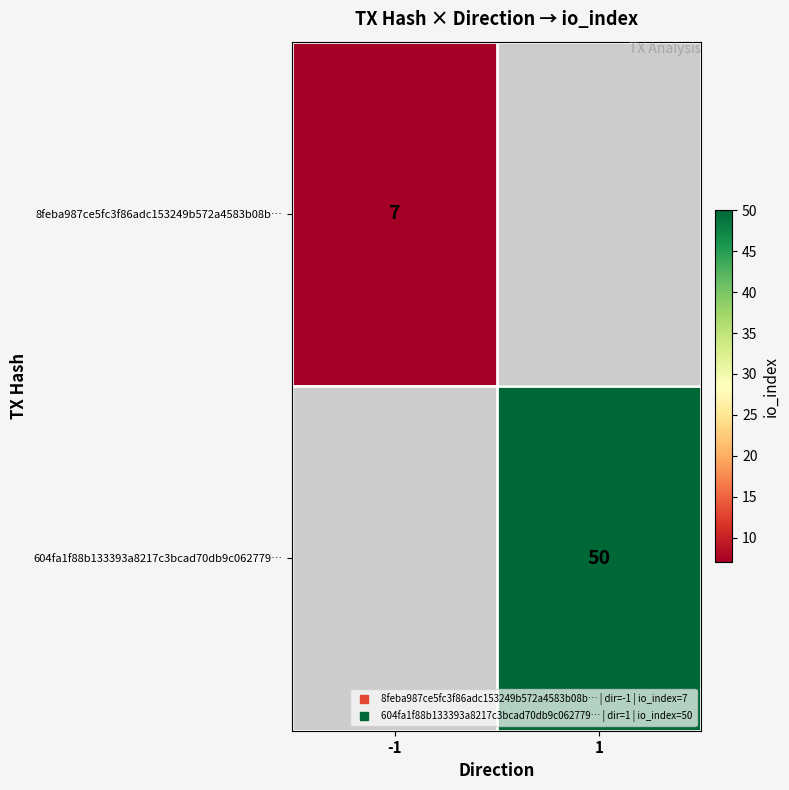

How many values in 8feba987ce5fc3f86adc153249b572a4583b08b… are above zero?

1